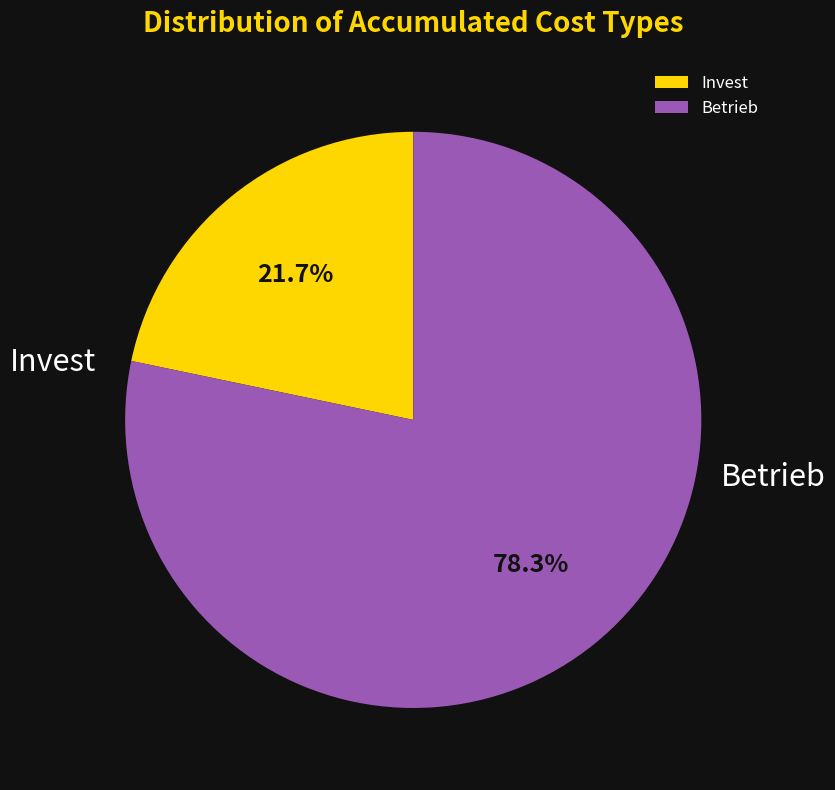

How many slices are in this pie chart?

2